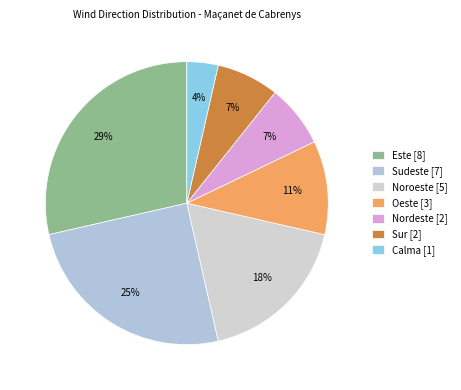

What is the change in value from Este to Sur?

-6